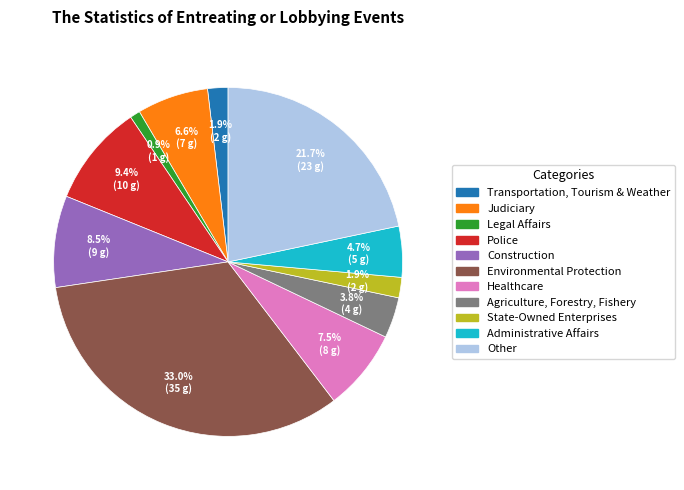

To the nearest percent, what is the difference between the largest and smallest slice percentages?

32%